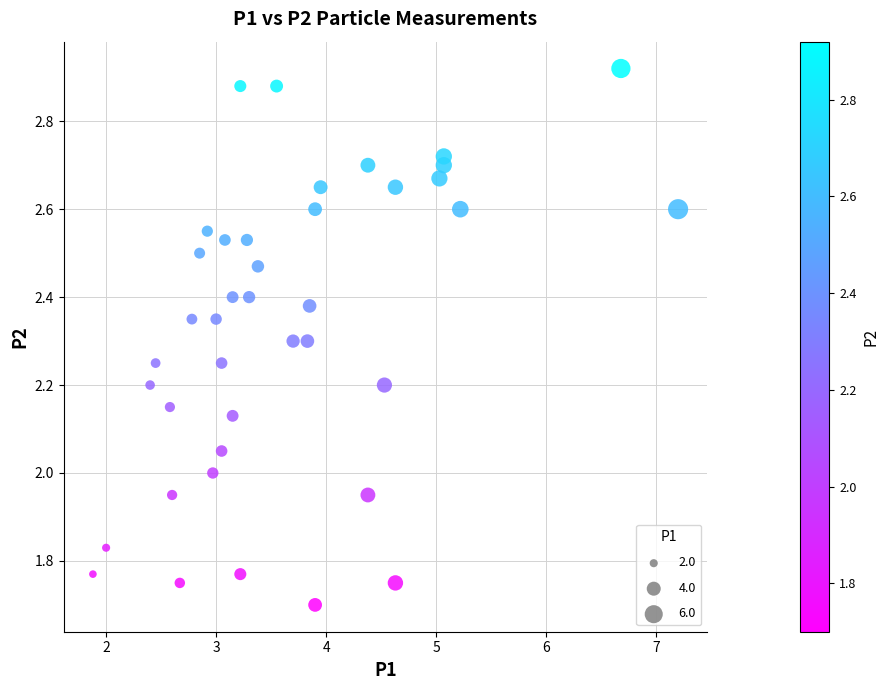

What is the range of Y values (max minus min)?

1.2